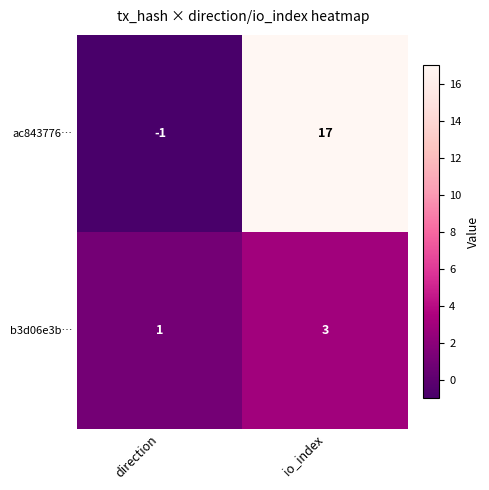

Reading left to right, transcribe all the data shown in this chart.

ac843776…: -1	17
b3d06e3b…: 1	3